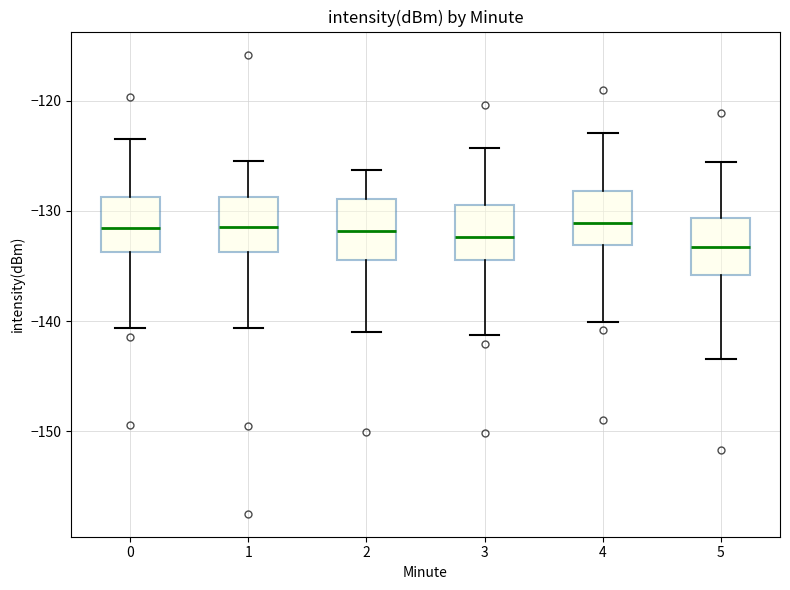

Reading left to right, read every box against the y-axis: the position of its median line, the range the box covers, and the ends of its whiskers. The values are not printed on the chart, so give them approximately, as read against the axis.

0: median -132, box -134 to -129, whiskers -141 to -124
1: median -131, box -134 to -129, whiskers -141 to -125
2: median -132, box -134 to -129, whiskers -141 to -126
3: median -132, box -134 to -129, whiskers -141 to -124
4: median -131, box -133 to -128, whiskers -140 to -123
5: median -133, box -136 to -131, whiskers -143 to -126